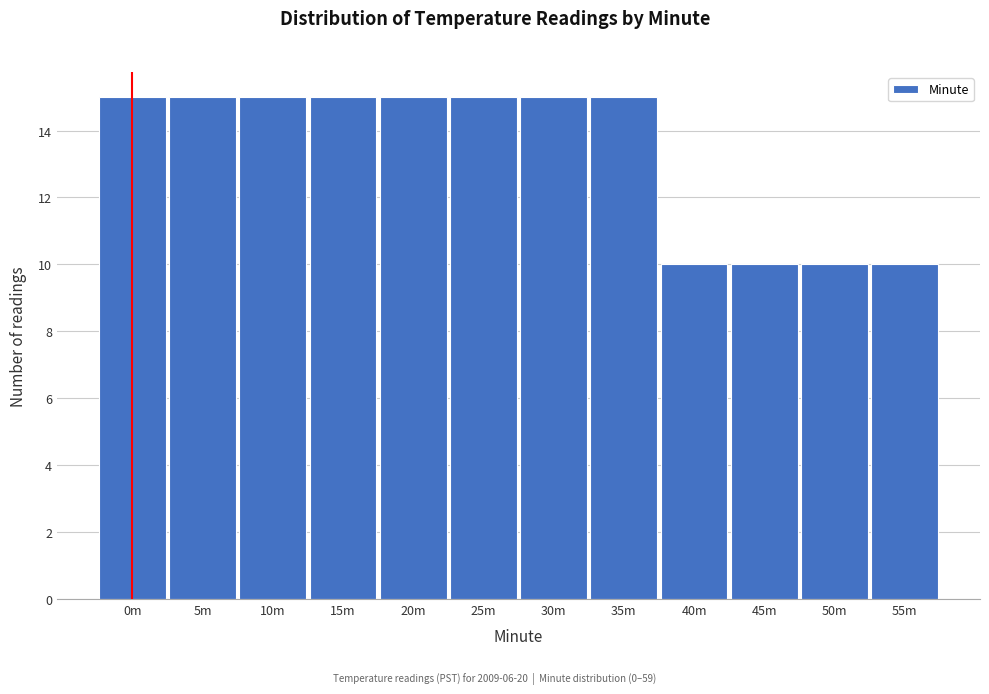

Reading left to right, list all the values displayed in this chart.

0m=15	5m=15	10m=15	15m=15	20m=15	25m=15	30m=15	35m=15	40m=10	45m=10	50m=10	55m=10